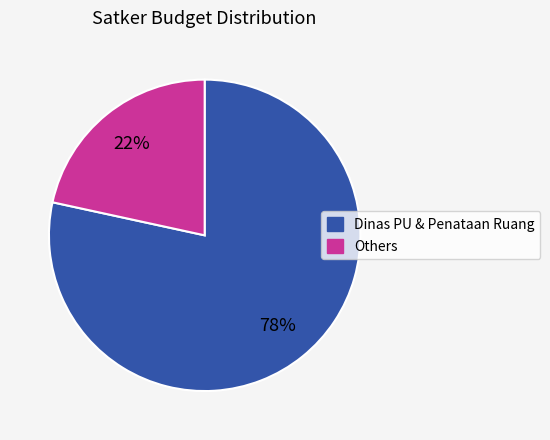

Rank the categories by value from highest to lowest.

Dinas PU & Penataan Ruang, Others